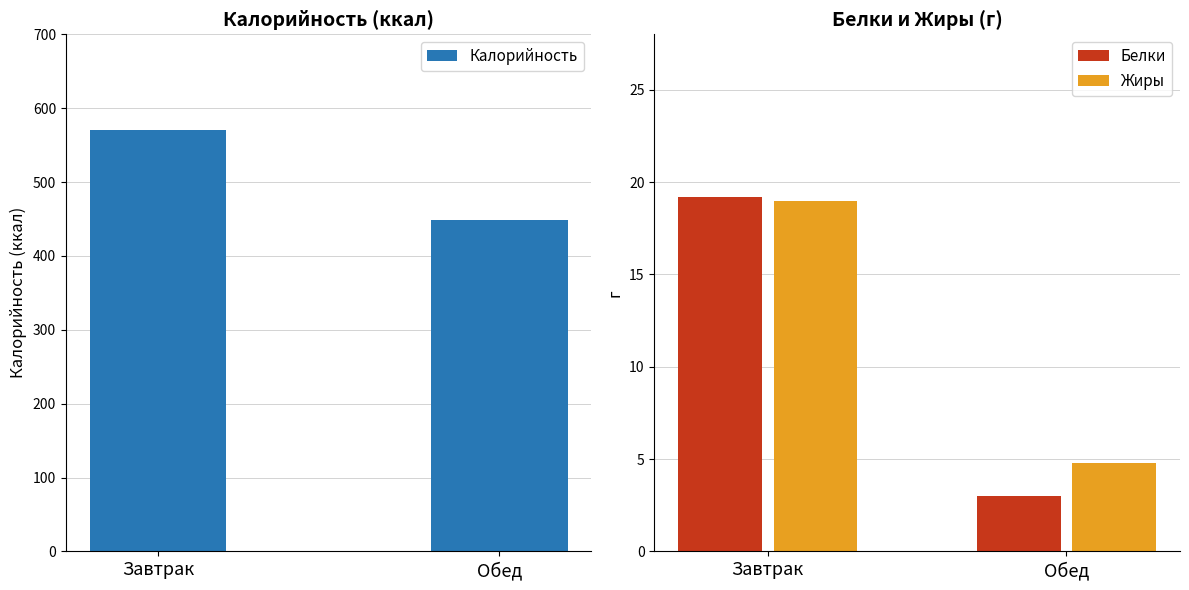

Which series changed the most between Завтрак and Обед?

Калорийность